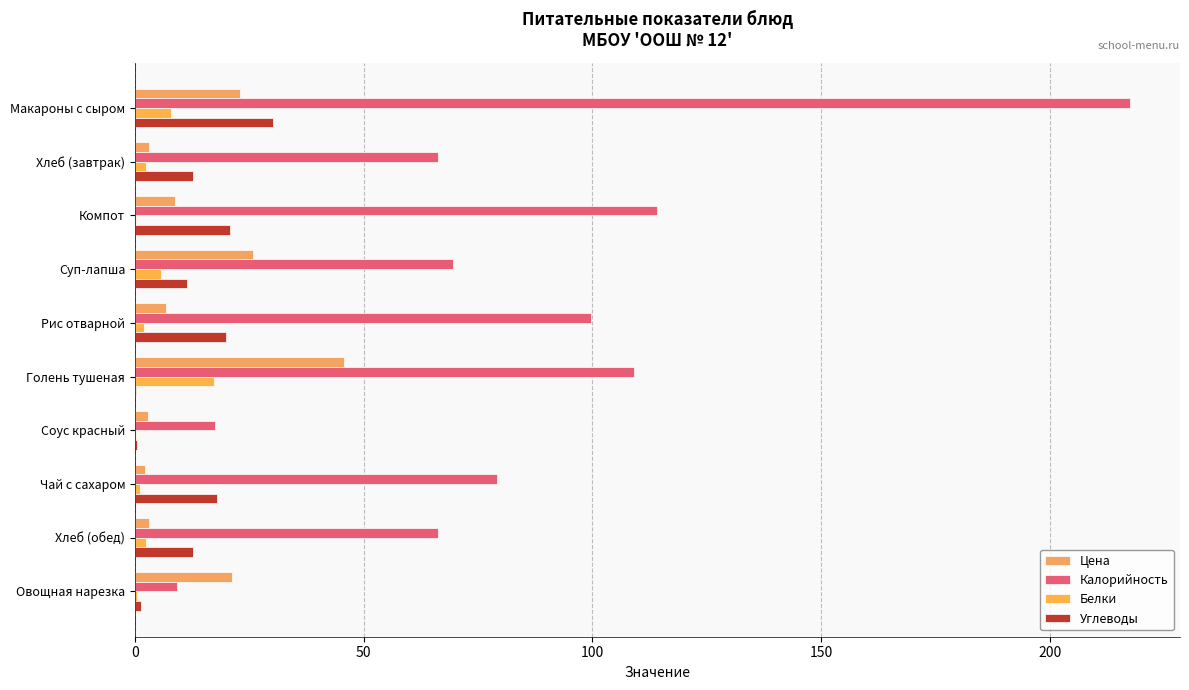

Reading left to right, extract all data points from this chart.

Цена: 23.1	3.0	8.8	25.8	6.9	45.8	3.0	2.2	3.0	21.3
Калорийность: 217.6	66.2	114.0	69.6	99.6	109.0	17.6	79.3	66.2	9.2
Белки: 8.0	2.4	0.2	5.8	1.9	17.2	0.2	1.0	2.4	0.5
Углеводы: 30.2	12.7	20.8	11.5	19.9	0.3	0.5	18.0	12.7	1.3